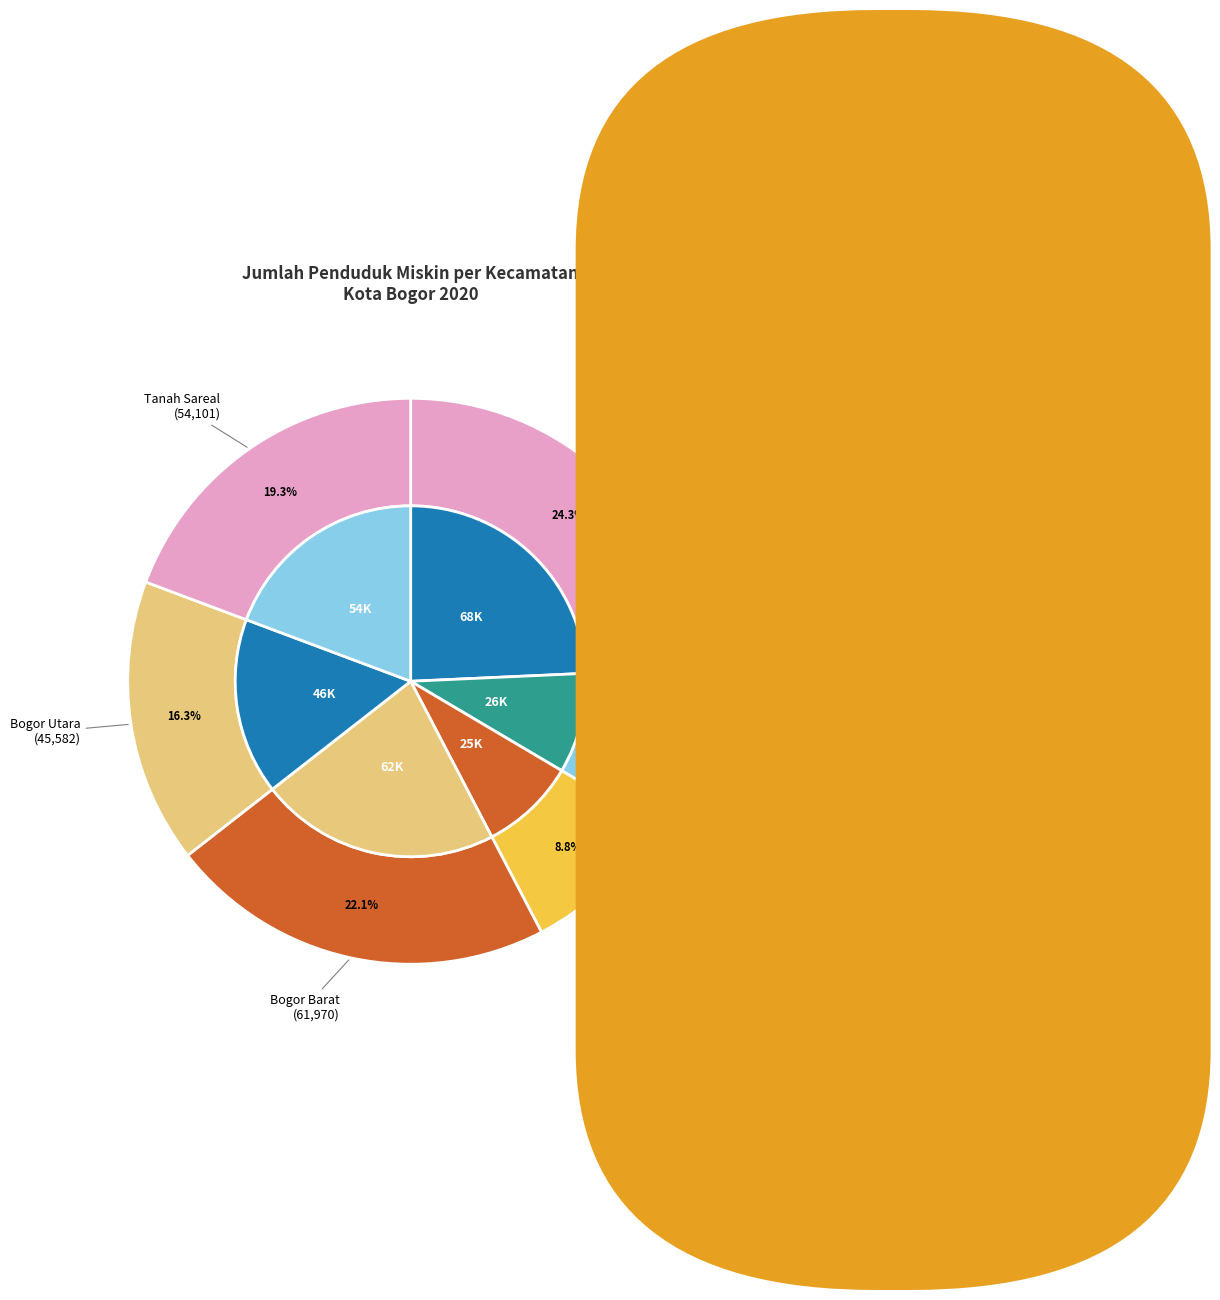

The Bogor Utara slice represents 23% of the pie. True or false?

False